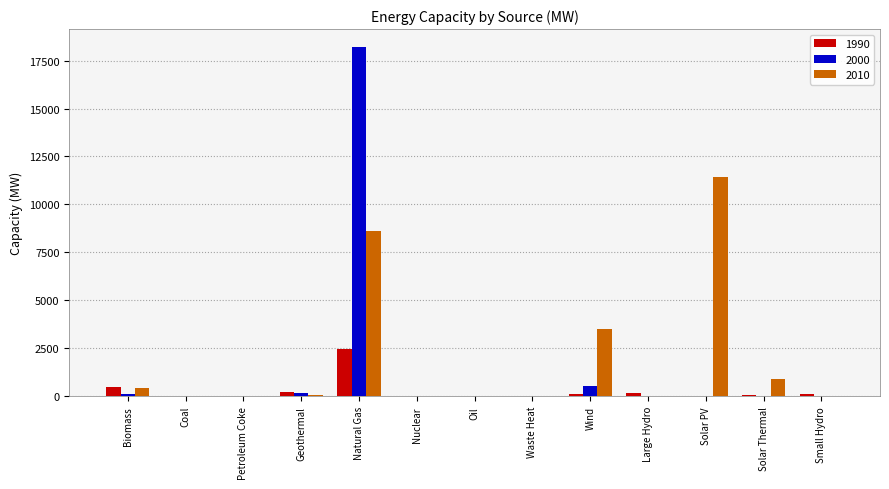

What value does the 2000 series have at Natural Gas?

18227.2